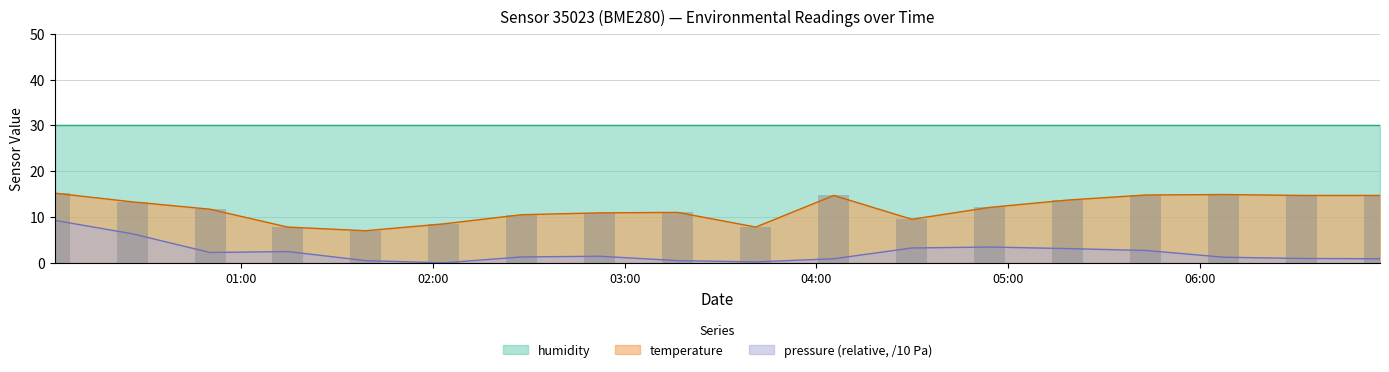

What is the label of the 6th bar from the right?

2023-12-20T04:54:17